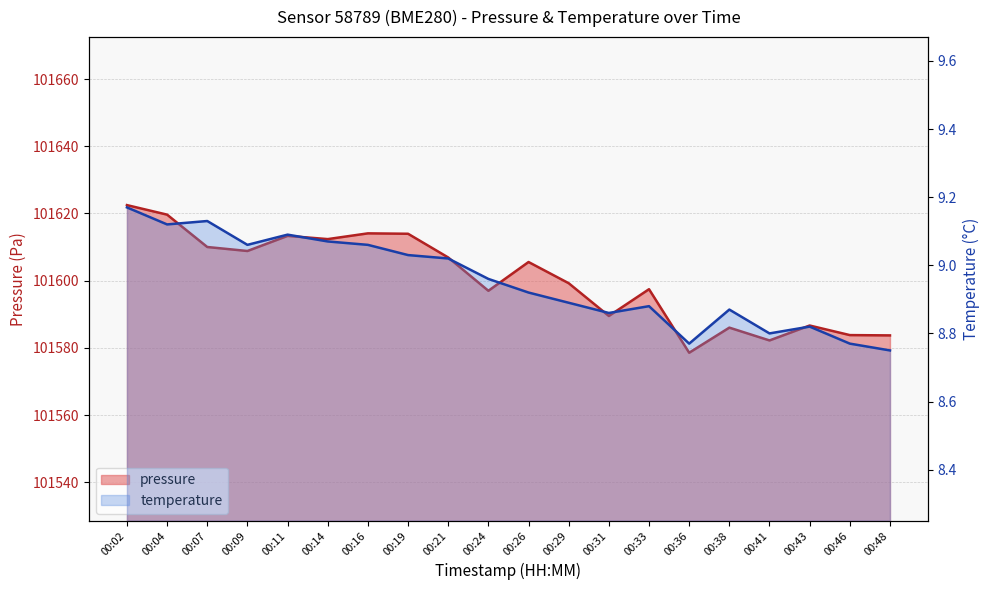

Reading left to right, transcribe all the data shown in this chart.

pressure: 00:02=101622.5	00:04=101619.7	00:07=101610.0	00:09=101608.8	00:11=101613.3	00:14=101612.4	00:16=101614.1	00:19=101614.0	00:21=101606.9	00:24=101597.0	00:26=101605.6	00:29=101599.2	00:31=101589.5	00:33=101597.5	00:36=101578.6	00:38=101586.0	00:41=101582.2	00:43=101586.7	00:46=101583.8	00:48=101583.7
temperature: 00:02=9.2	00:04=9.1	00:07=9.1	00:09=9.1	00:11=9.1	00:14=9.1	00:16=9.1	00:19=9.0	00:21=9.0	00:24=9.0	00:26=8.9	00:29=8.9	00:31=8.9	00:33=8.9	00:36=8.8	00:38=8.9	00:41=8.8	00:43=8.8	00:46=8.8	00:48=8.8